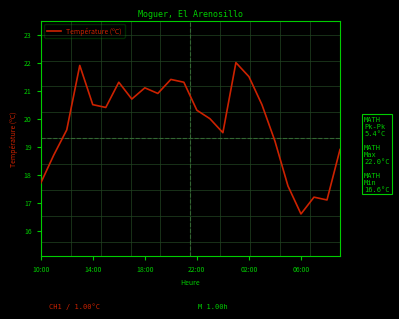

What is the greatest value displayed?

22.0